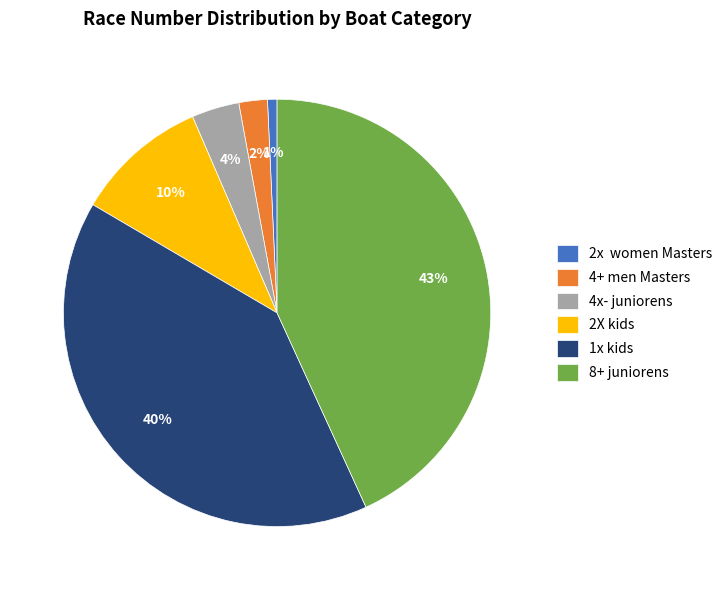

To the nearest percent, what percentage of the pie is 2X kids?

10%